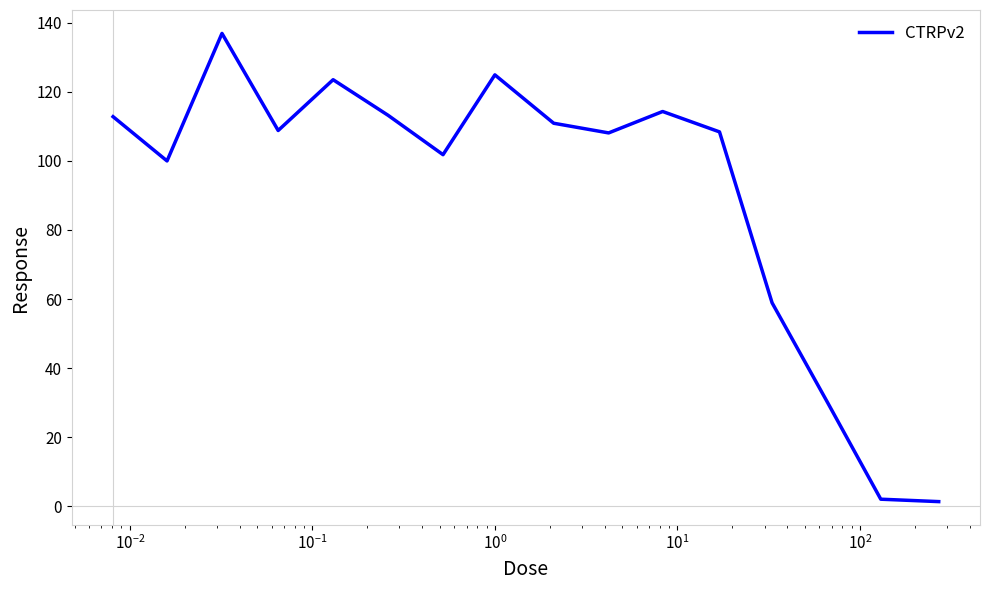

What is the greatest value displayed?

136.9